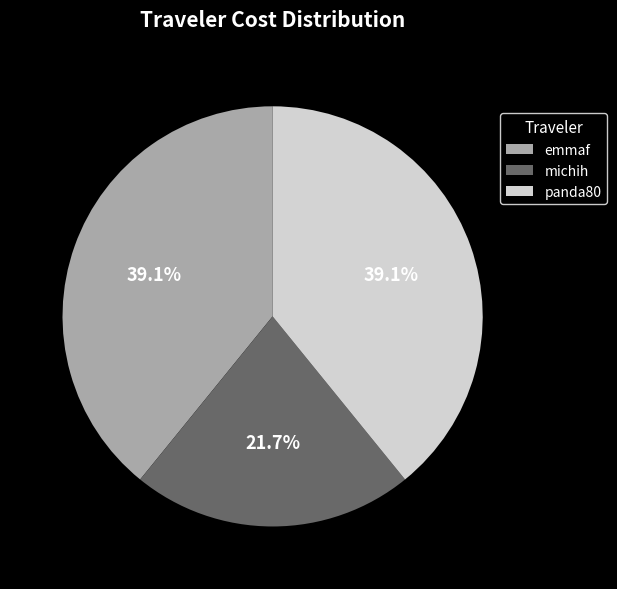

Which category has the smallest portion of the pie?

michih